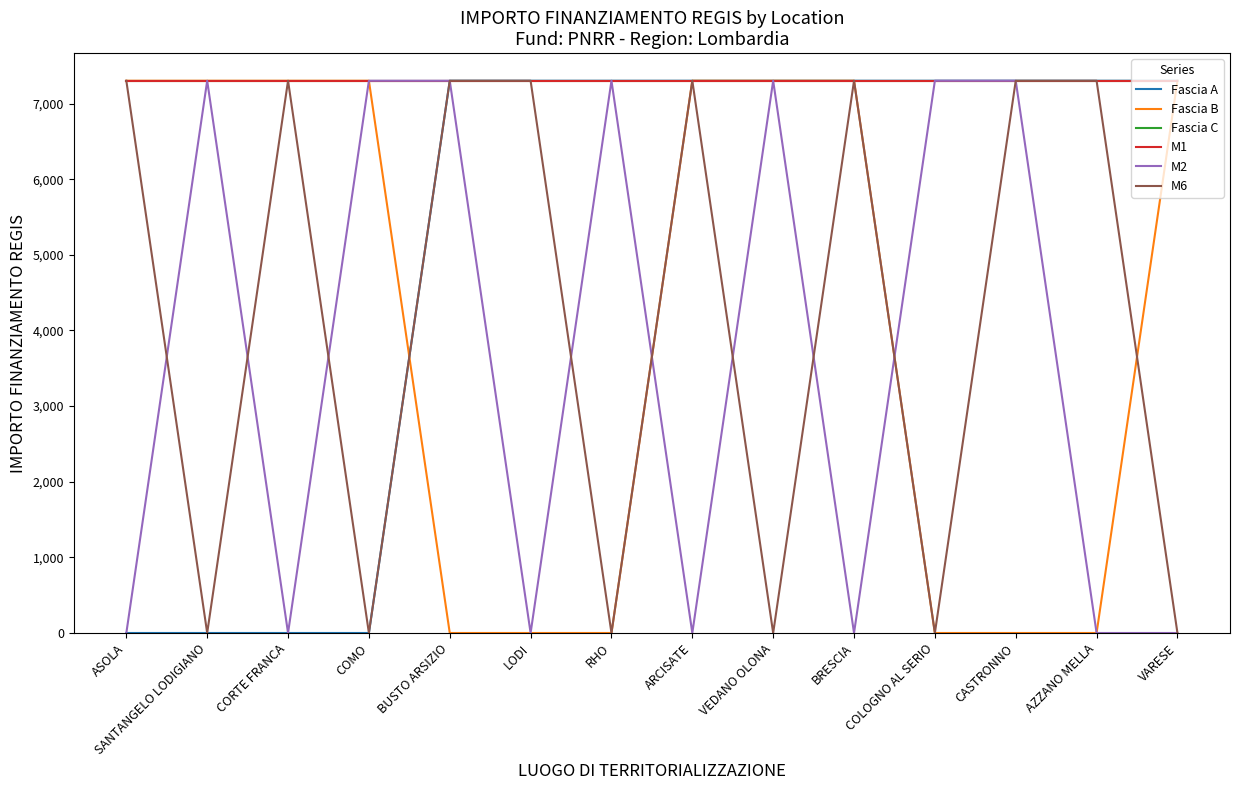

How many series are shown in this chart?

6